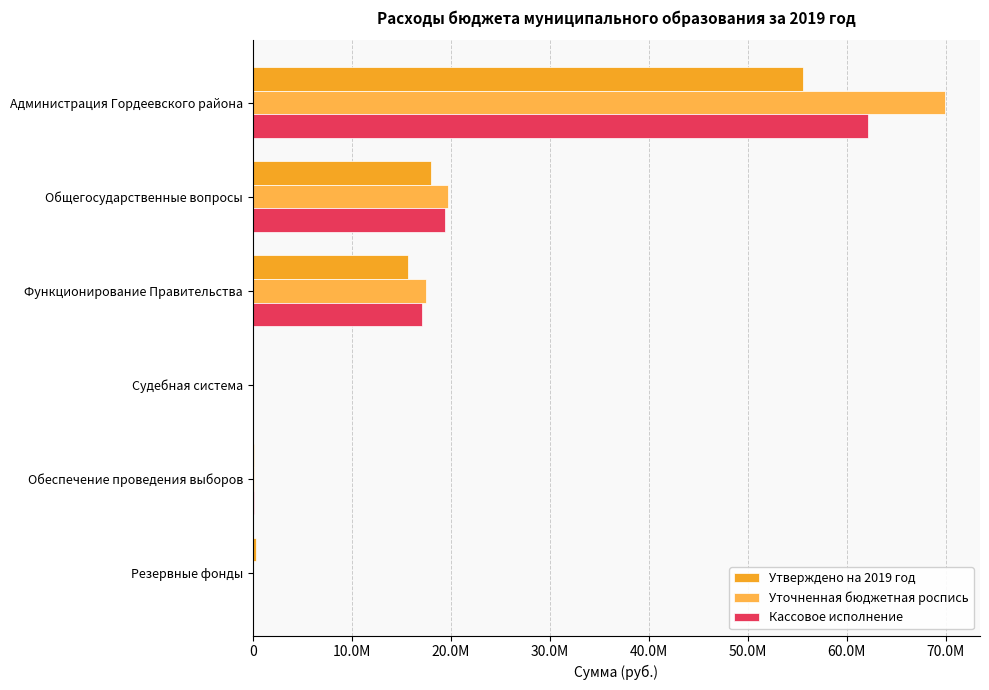

List the series in order of their overall mean, lowest first.

Утверждено на 2019 год, Кассовое исполнение, Уточненная бюджетная роспись